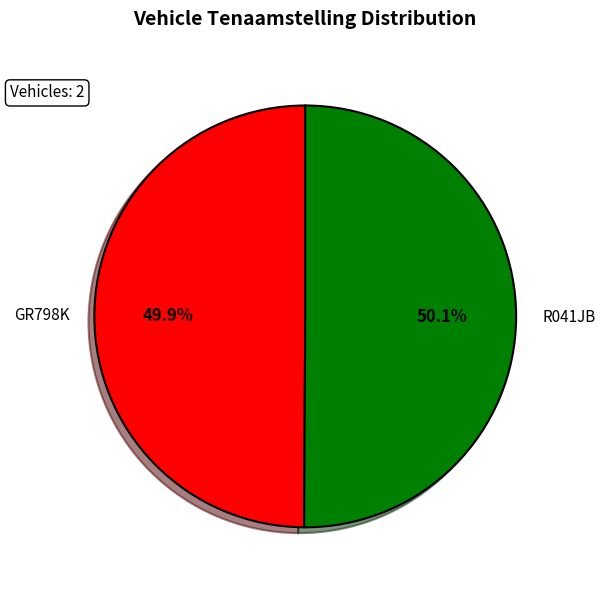

What is the ratio of the value at R041JB to the value at GR798K?

1.0